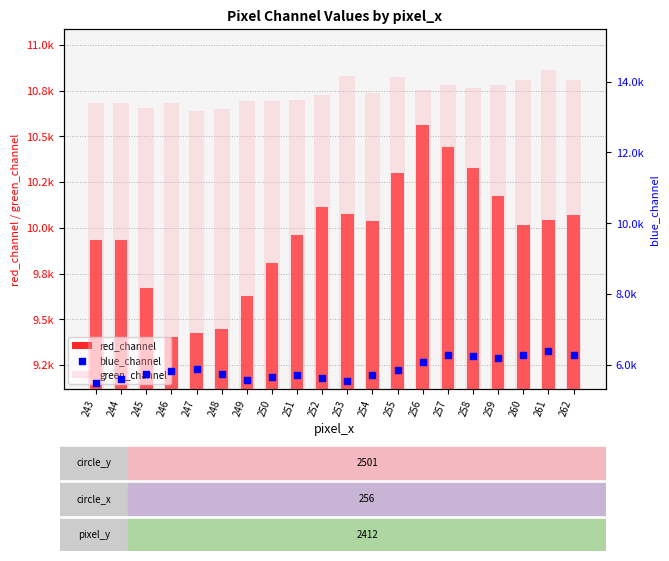

At which category is the sum across all series the highest?

261